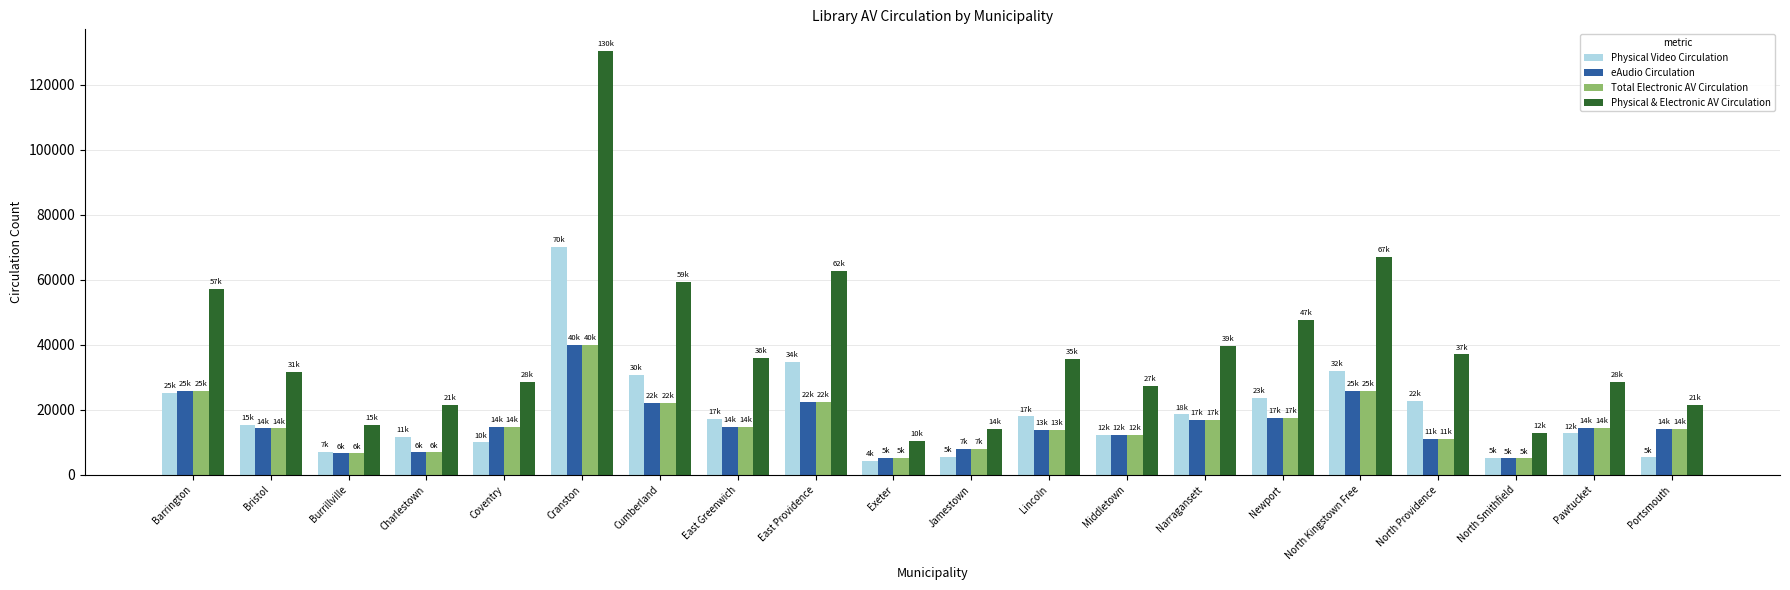

Are the bars grouped side by side (vs. stacked)?

Yes